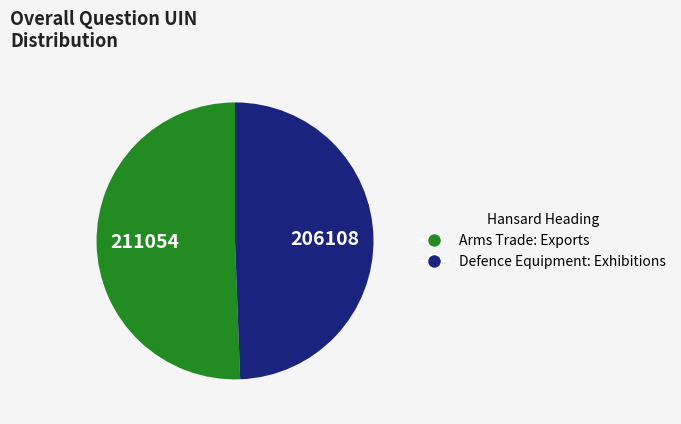

Is there any slice that represents more than half of the pie?

Yes